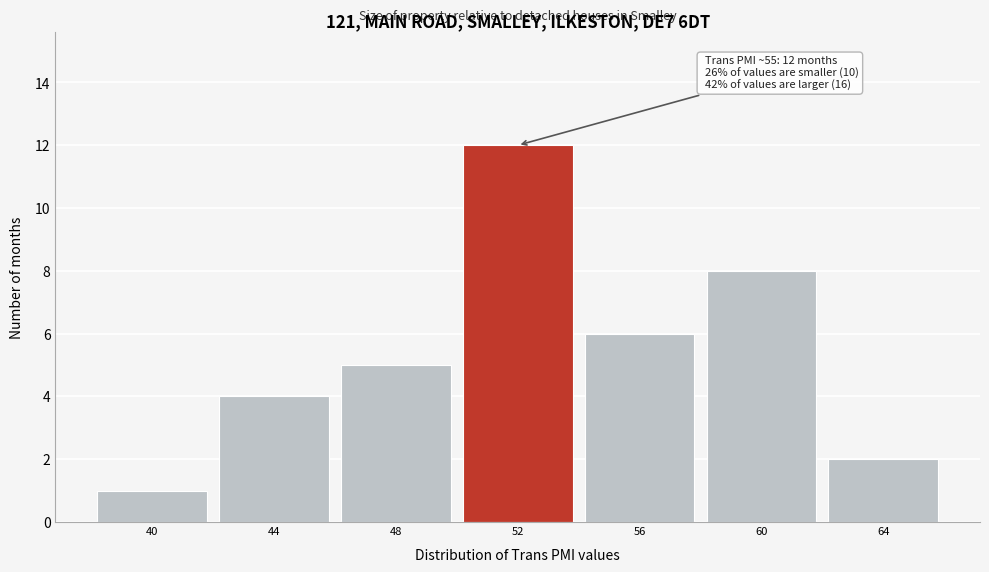

Reading left to right, what are all the values shown in this chart?

40=1	44=4	48=5	52=12	56=6	60=8	64=2